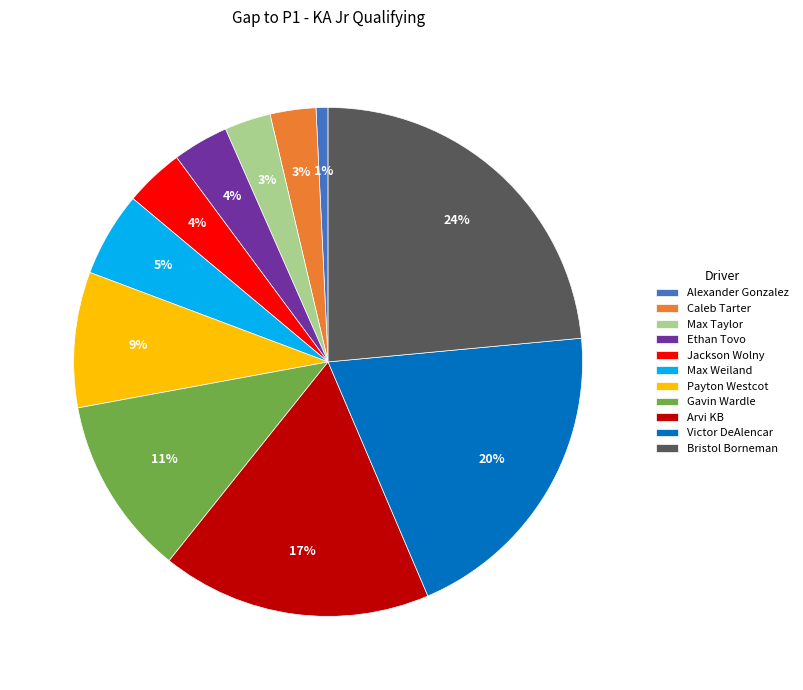

The Alexander Gonzalez slice represents 11% of the pie. True or false?

False